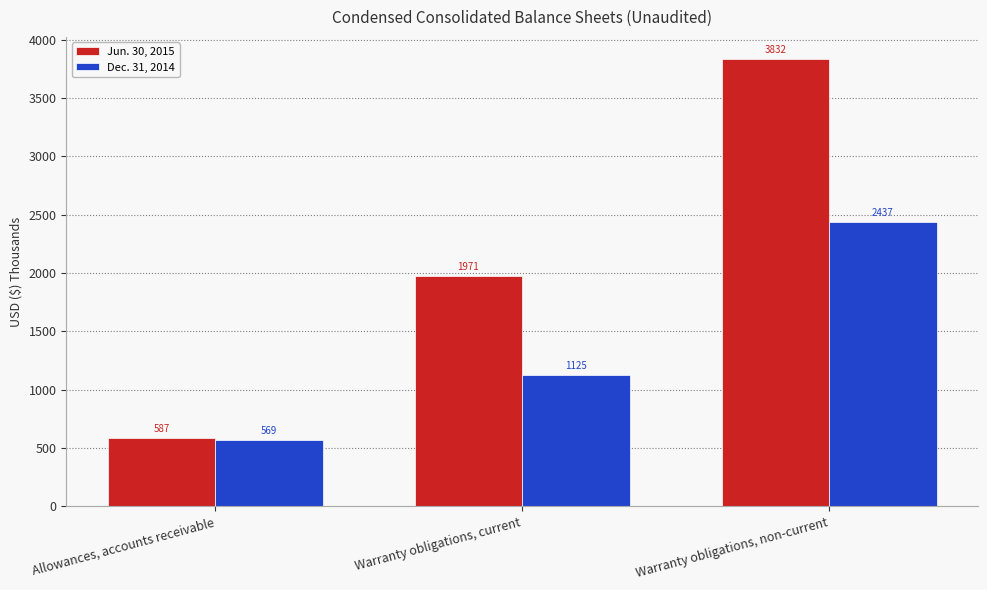

Rank the series at Warranty obligations, non-current from highest to lowest value.

Jun. 30, 2015, Dec. 31, 2014